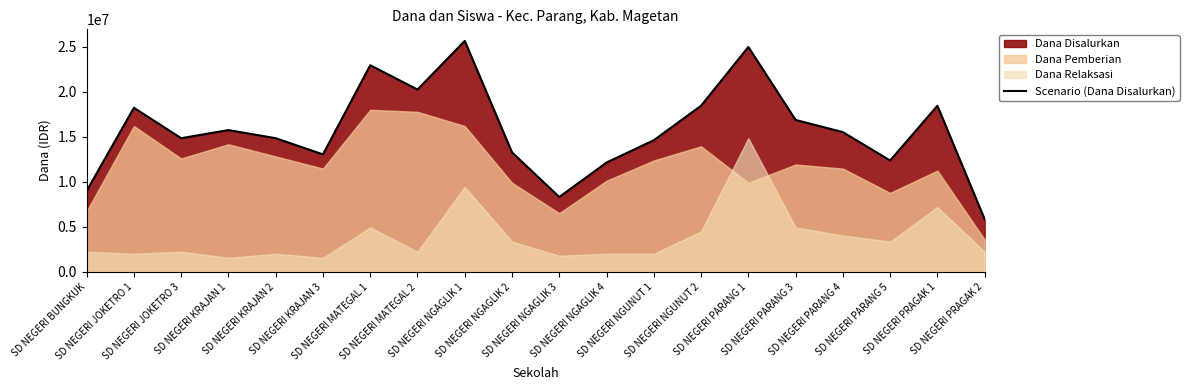

Rank the categories by value from highest to lowest.

SD NEGERI NGAGLIK 1, SD NEGERI PARANG 1, SD NEGERI MATEGAL 1, SD NEGERI MATEGAL 2, SD NEGERI NGUNUT 2, SD NEGERI PRAGAK 1, SD NEGERI JOKETRO 1, SD NEGERI PARANG 3, SD NEGERI KRAJAN 1, SD NEGERI PARANG 4, SD NEGERI JOKETRO 3, SD NEGERI KRAJAN 2, SD NEGERI NGUNUT 1, SD NEGERI NGAGLIK 2, SD NEGERI KRAJAN 3, SD NEGERI PARANG 5, SD NEGERI NGAGLIK 4, SD NEGERI BUNGKUK, SD NEGERI NGAGLIK 3, SD NEGERI PRAGAK 2